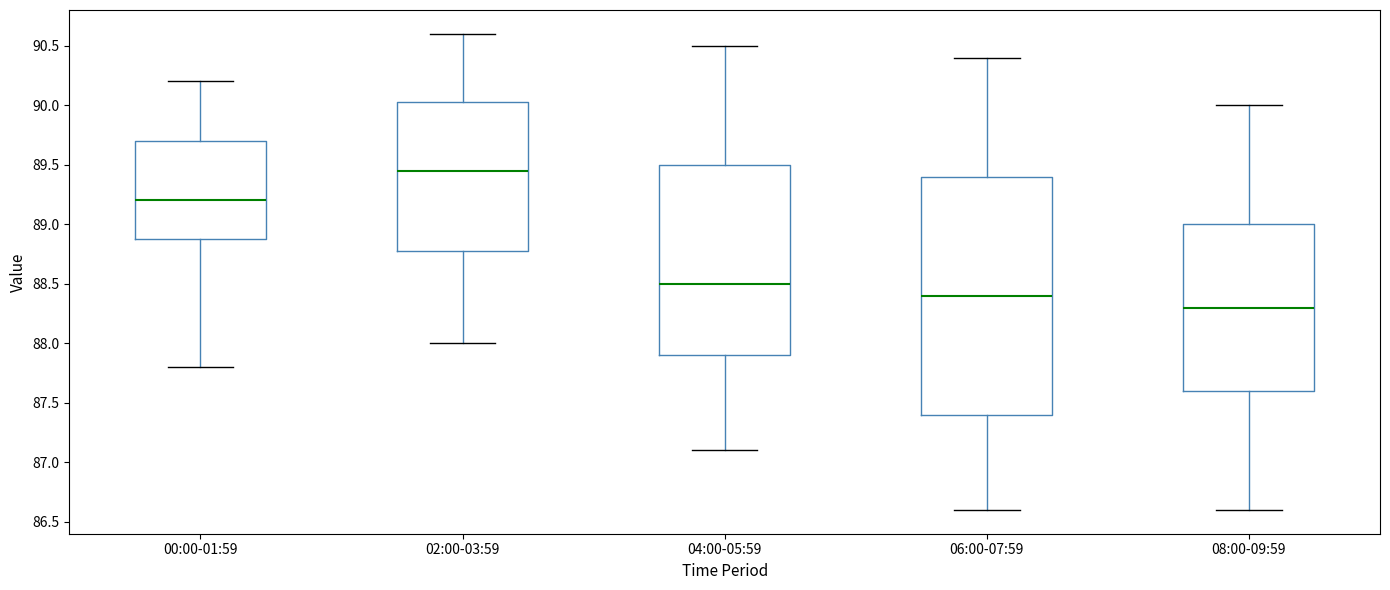

Reading left to right, read every box against the y-axis: the position of its median line, the range the box covers, and the ends of its whiskers. The values are not printed on the chart, so give them approximately, as read against the axis.

00:00-01:59: median 89.20, box 88.90 to 89.70, whiskers 87.80 to 90.20
02:00-03:59: median 89.45, box 88.80 to 90.05, whiskers 88.00 to 90.60
04:00-05:59: median 88.50, box 87.90 to 89.50, whiskers 87.10 to 90.50
06:00-07:59: median 88.40, box 87.40 to 89.40, whiskers 86.60 to 90.40
08:00-09:59: median 88.30, box 87.60 to 89.00, whiskers 86.60 to 90.00